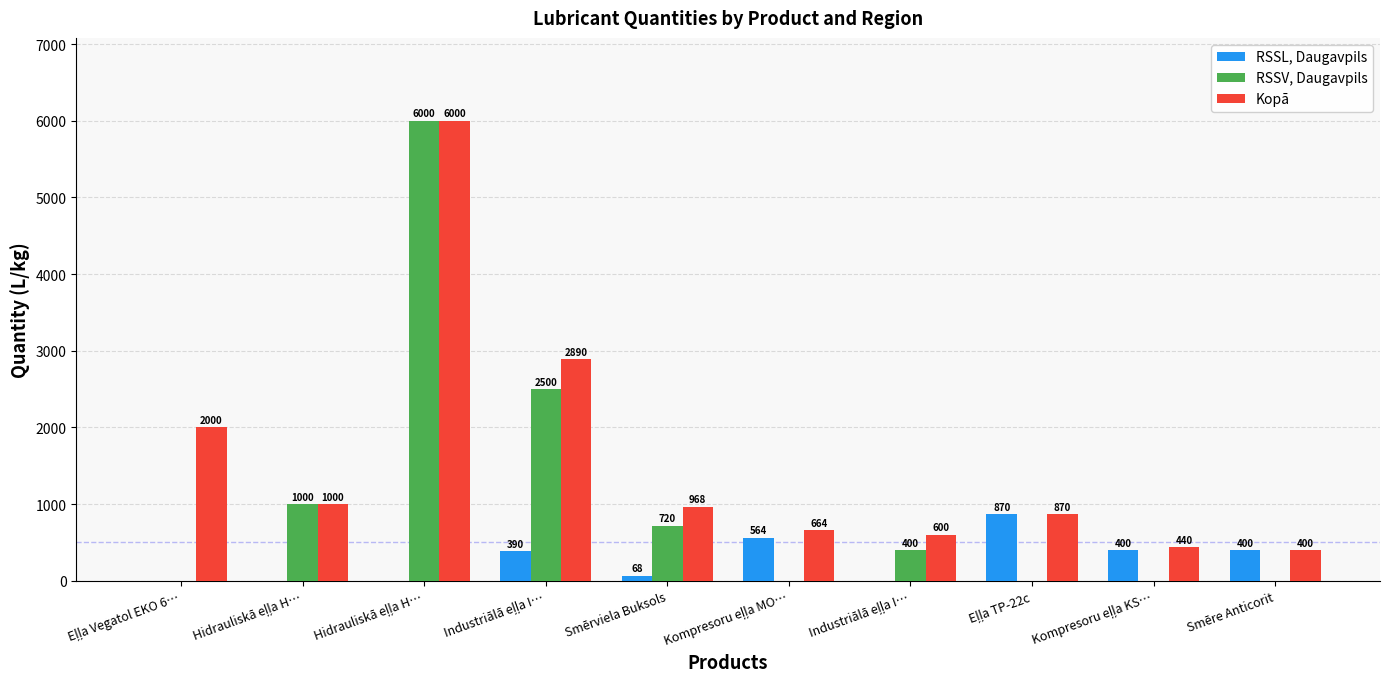

What is the difference between the maximum and minimum values in the RSSV, Daugavpils series?

6000